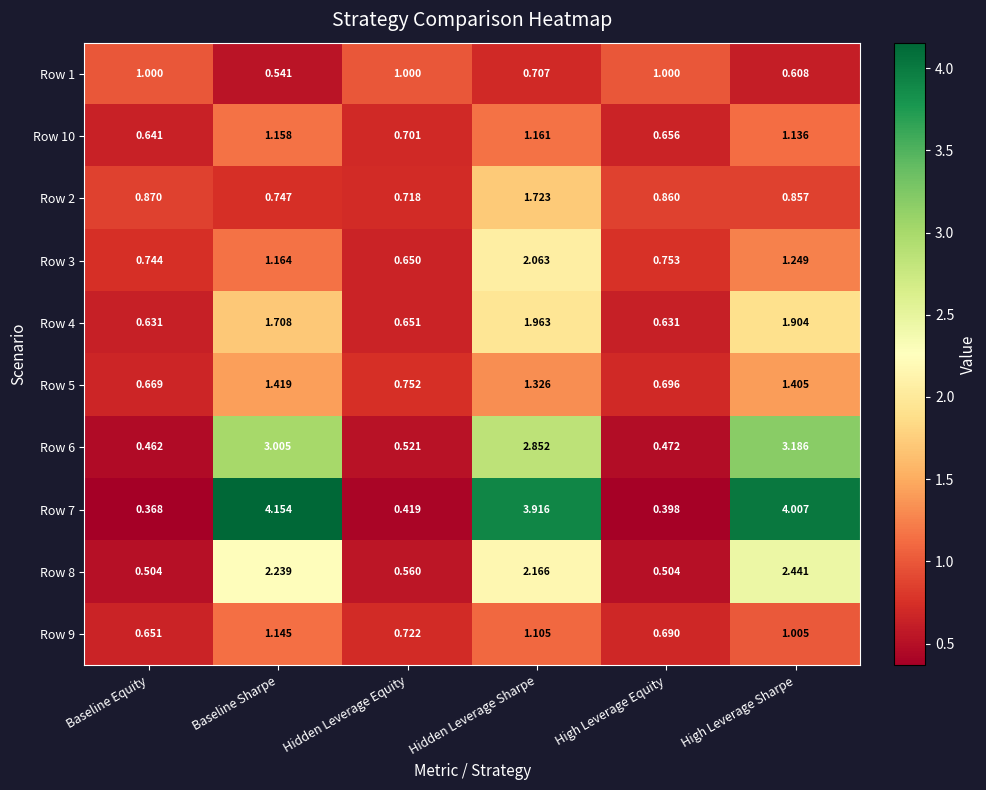

Rank the series at Baseline Equity from highest to lowest value.

Row 1, Row 2, Row 3, Row 5, Row 9, Row 10, Row 4, Row 8, Row 6, Row 7